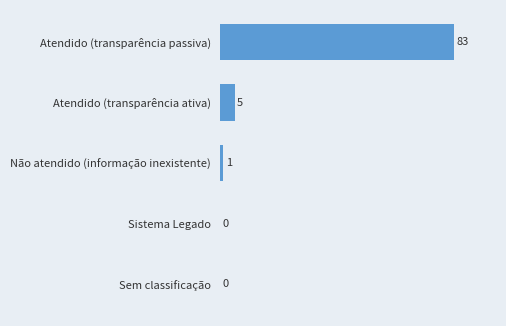

What is the ratio of the value at Atendido (transparência passiva) to the value at Não atendido (informação inexistente)?

83.0